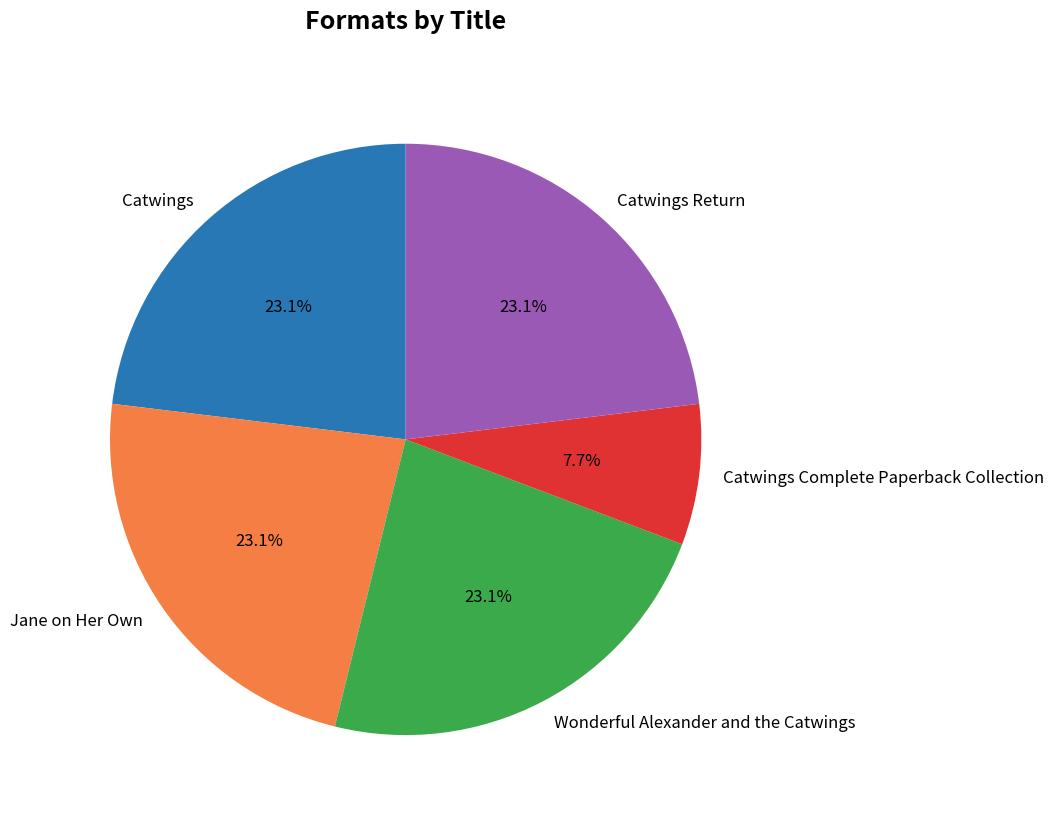

To the nearest percent, what percentage of the pie is Catwings Return?

23%